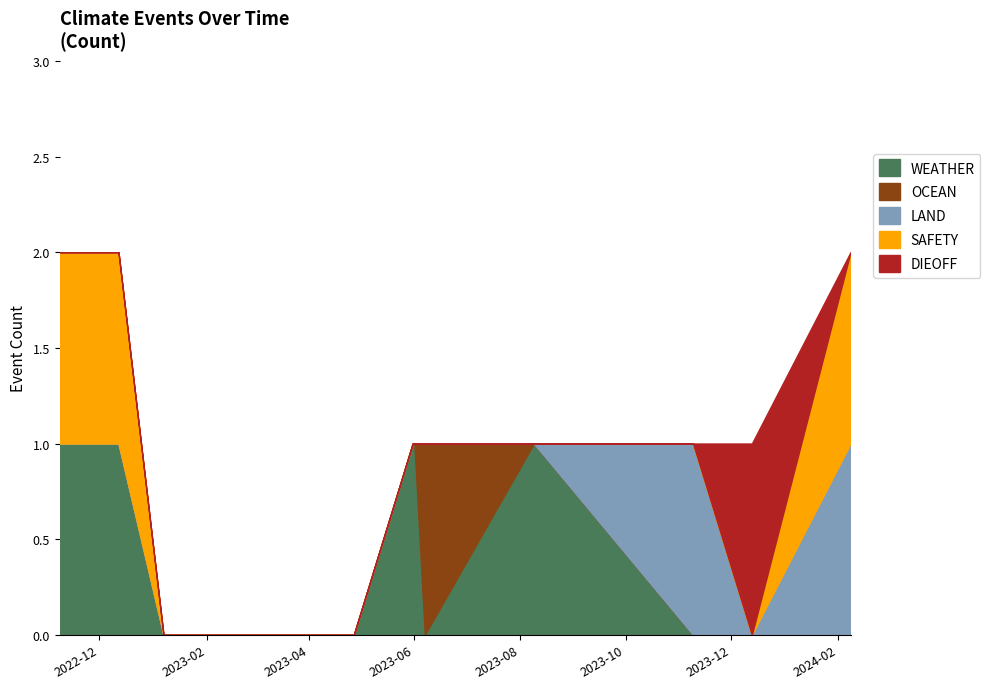

The value of OCEAN at 2023-05-31 is 0. True or false?

True